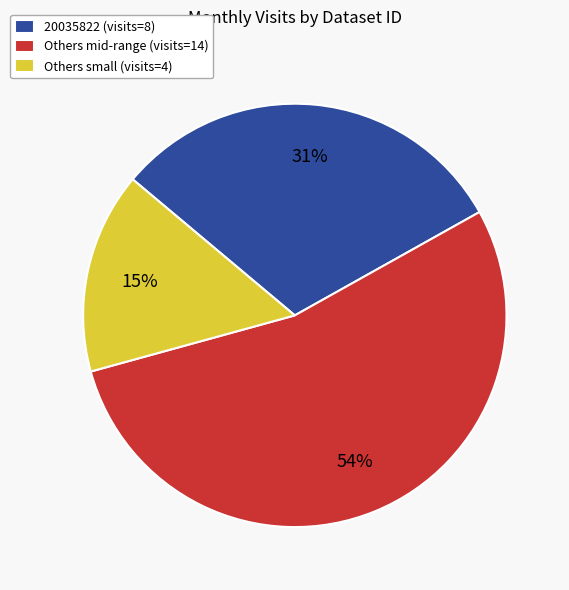

The Others small (visits=4) slice represents 1% of the pie. True or false?

False